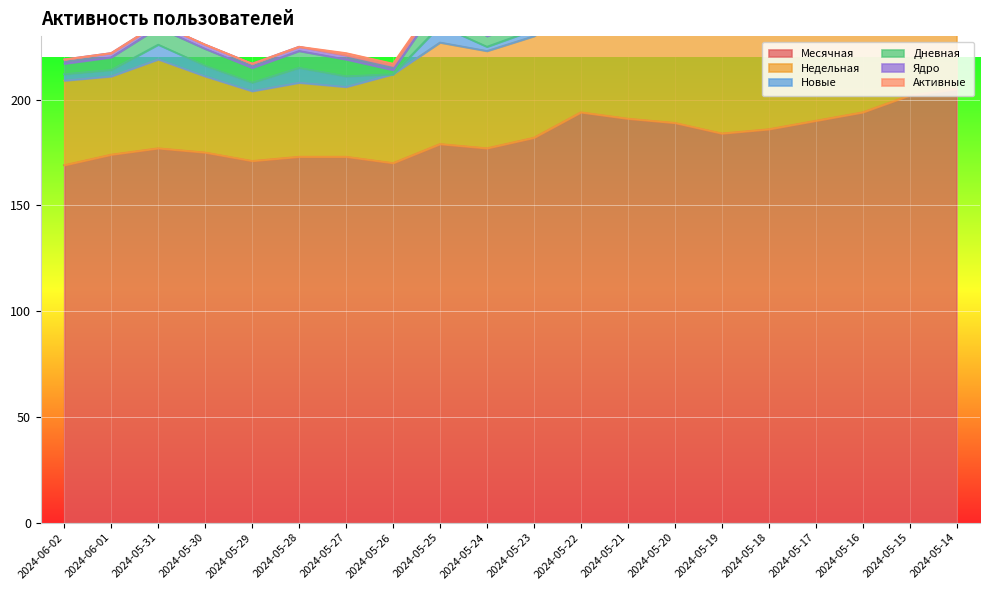

The value of Ядро at 2024-05-26 is 2. True or false?

True